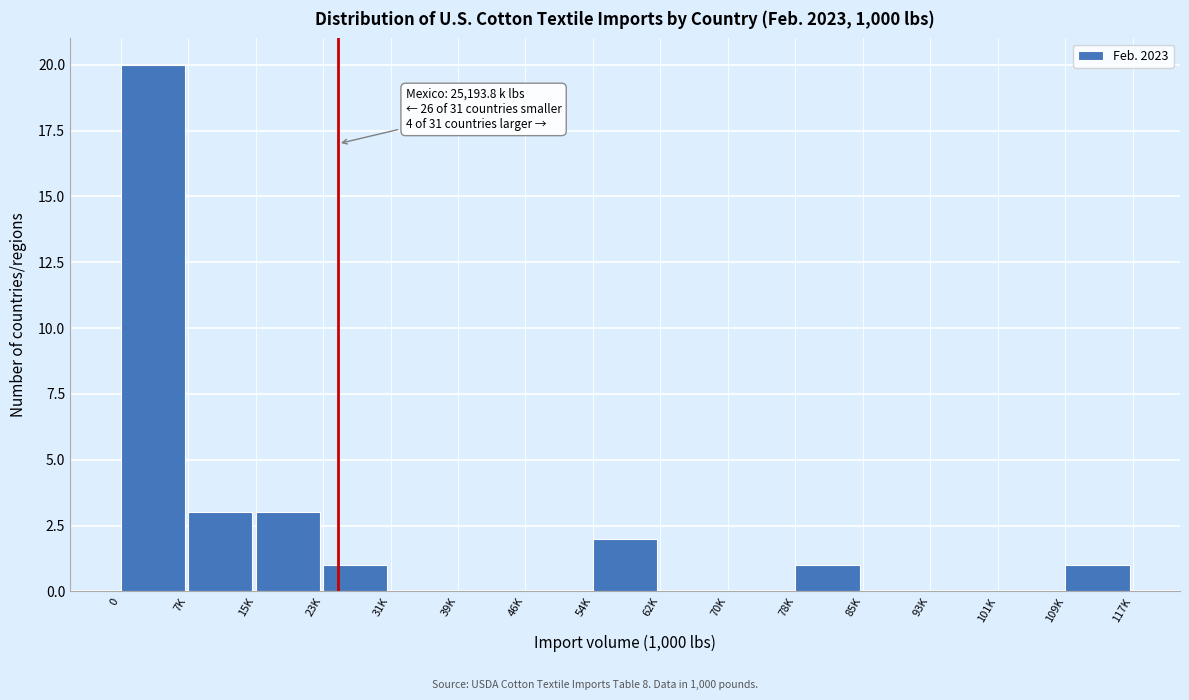

Reading right to left, extract all data points from this chart.

109K=1	101K=0	93K=0	85K=0	78K=1	70K=0	62K=0	54K=2	46K=0	39K=0	31K=0	23K=1	15K=3	7K=3	0=20